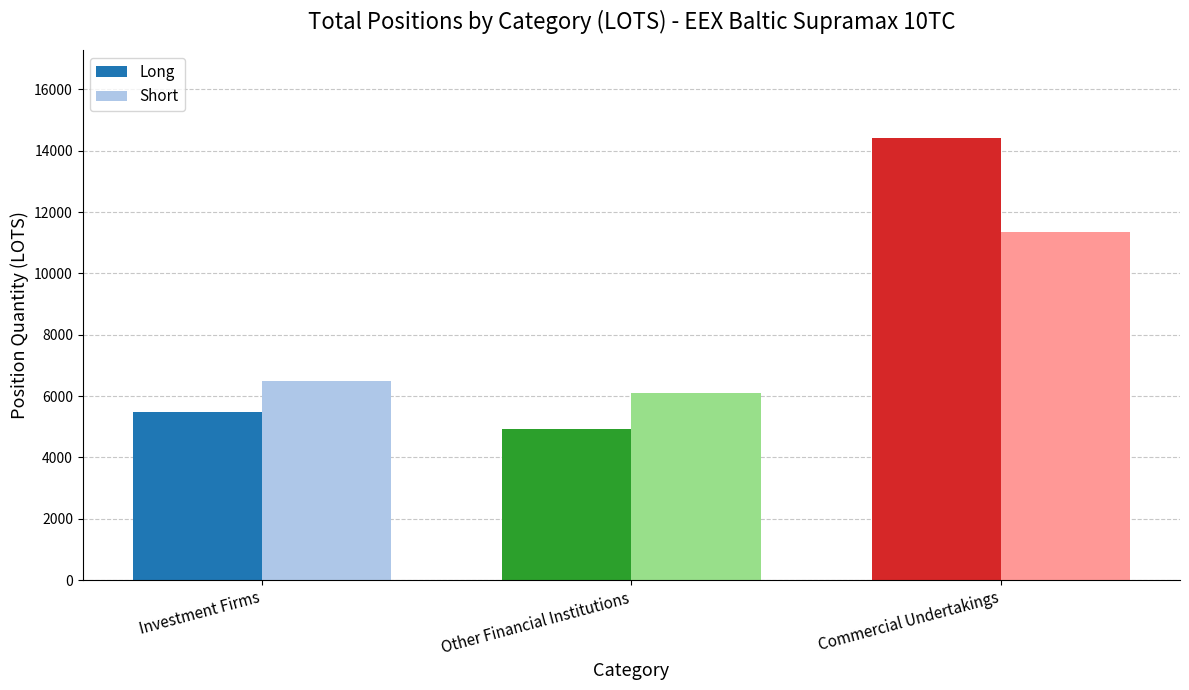

List the series in order of their overall mean, lowest first.

Short, Long